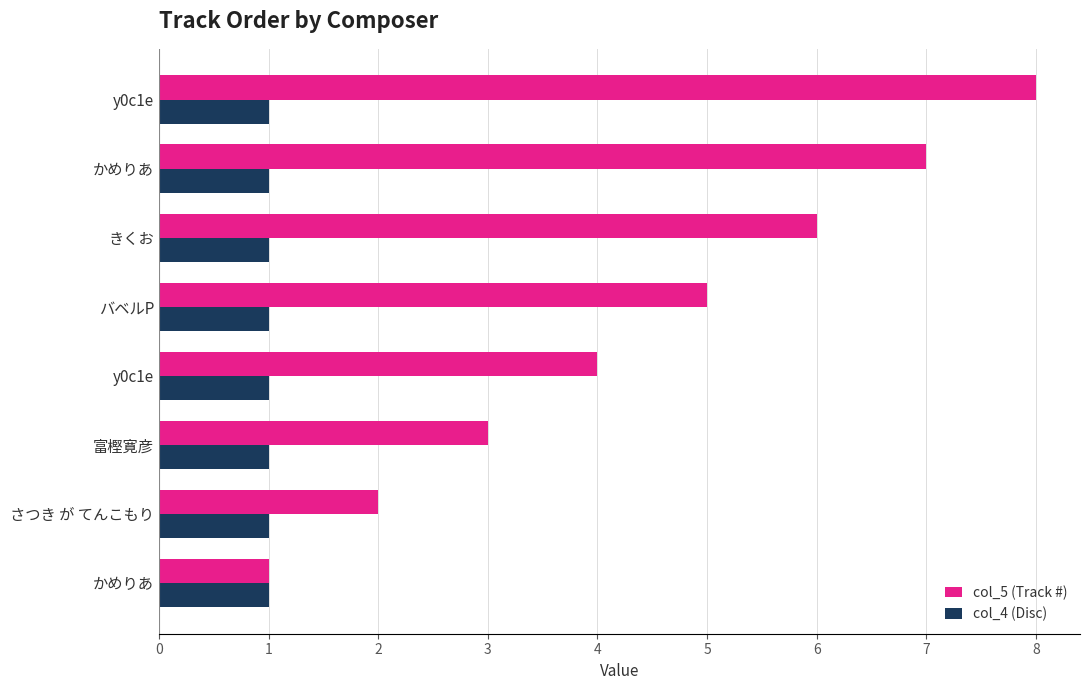

Count the number of data series in this chart.

2